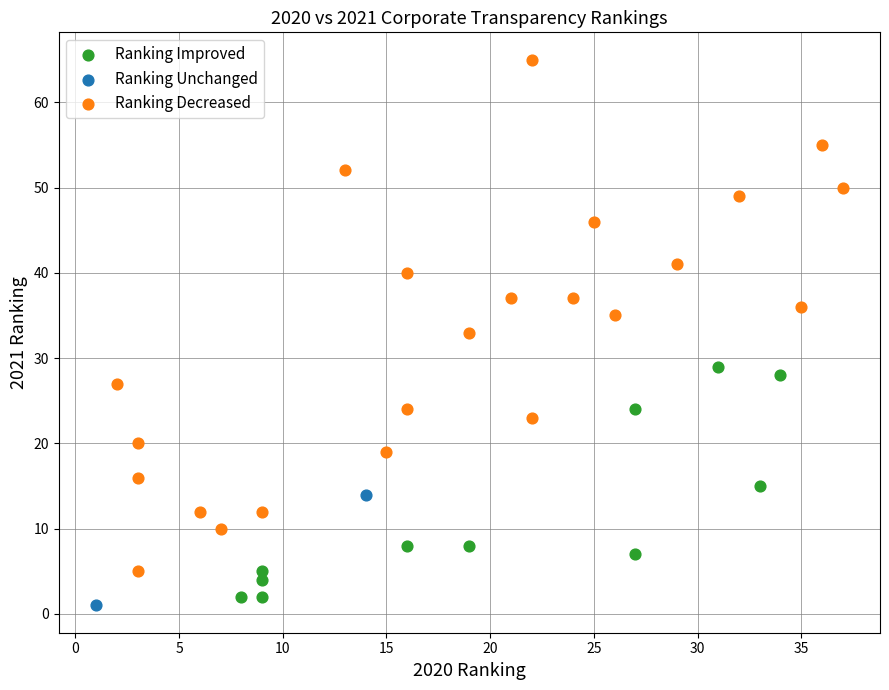

What are all the series names shown in the legend?

Ranking Improved, Ranking Unchanged, Ranking Decreased